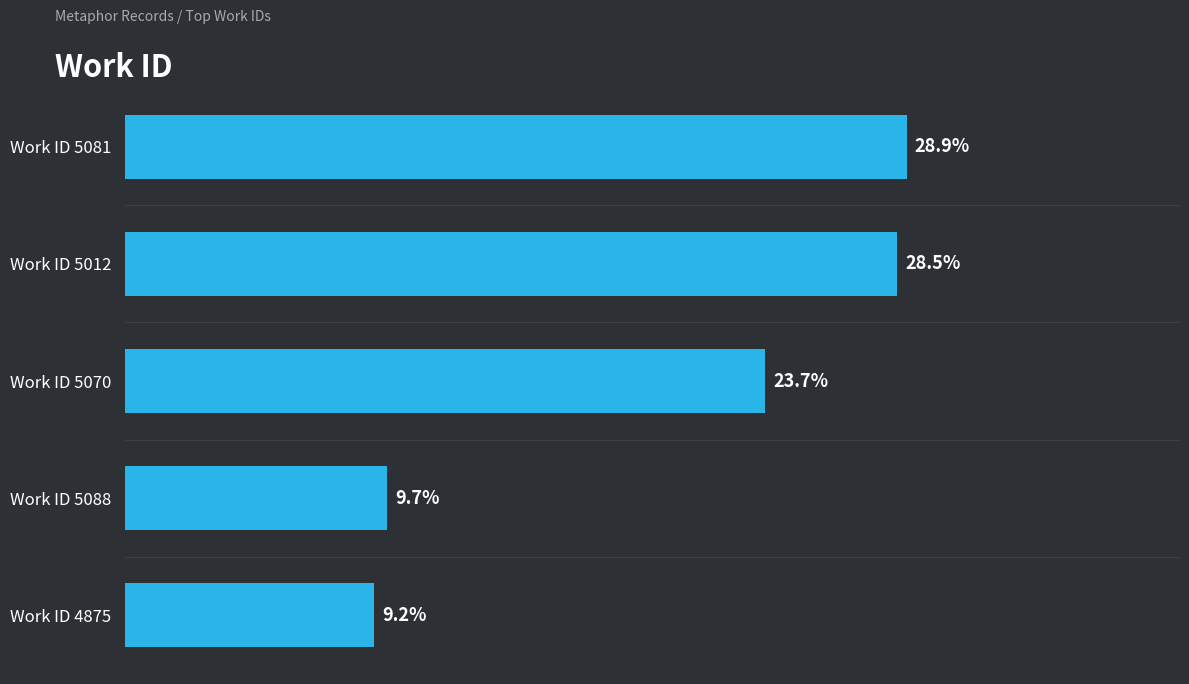

Which label corresponds to the largest value in the chart?

Work ID 5081